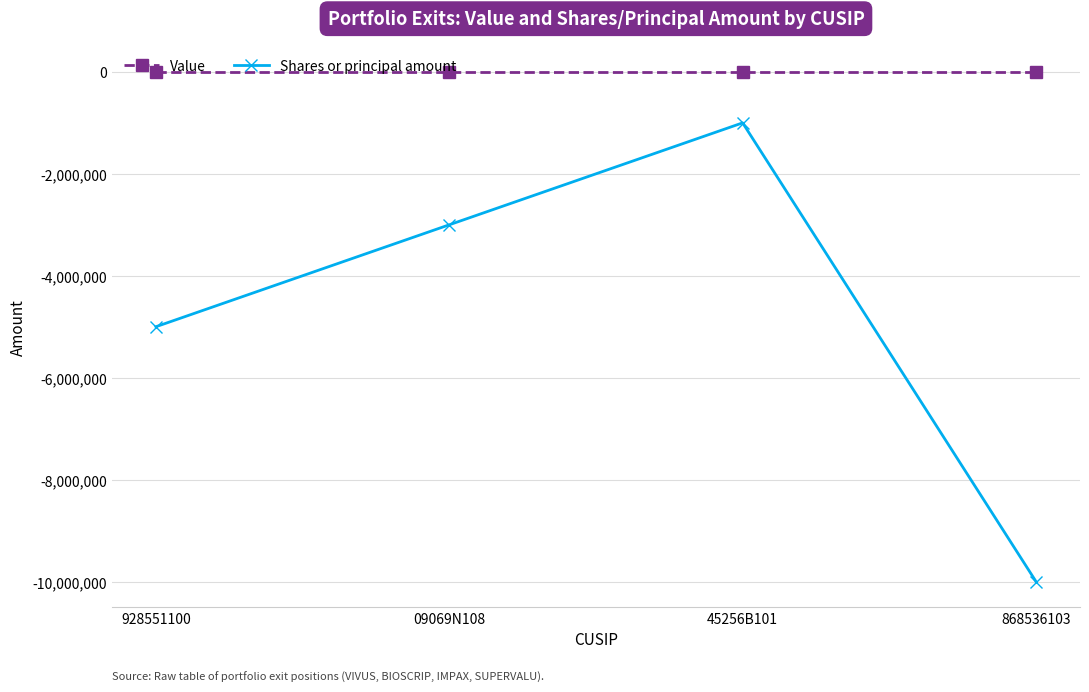

At which category is the sum across all series the highest?

45256B101